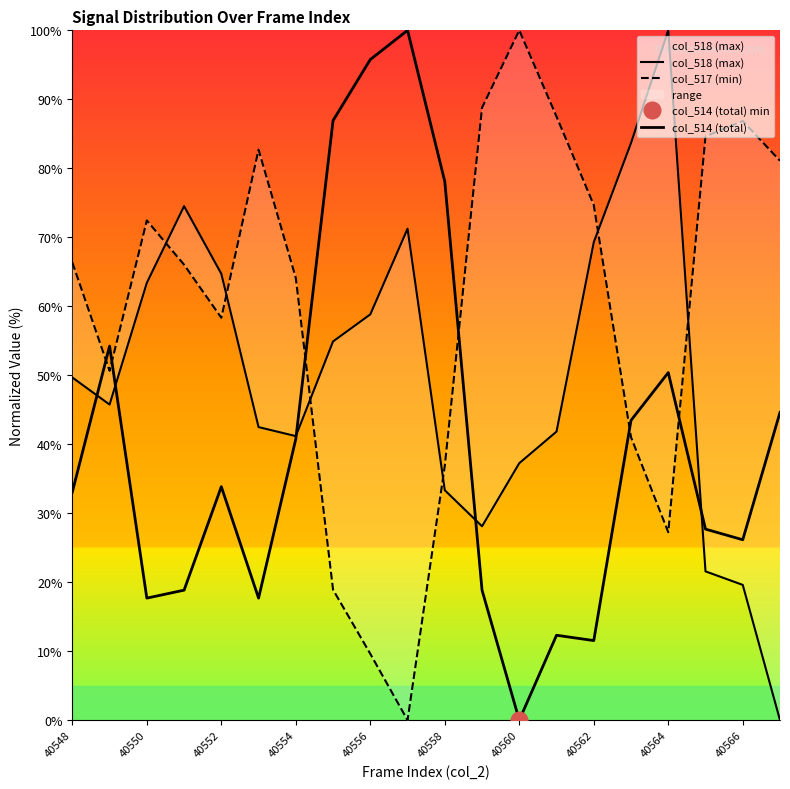

What is the greatest value displayed?

100.0